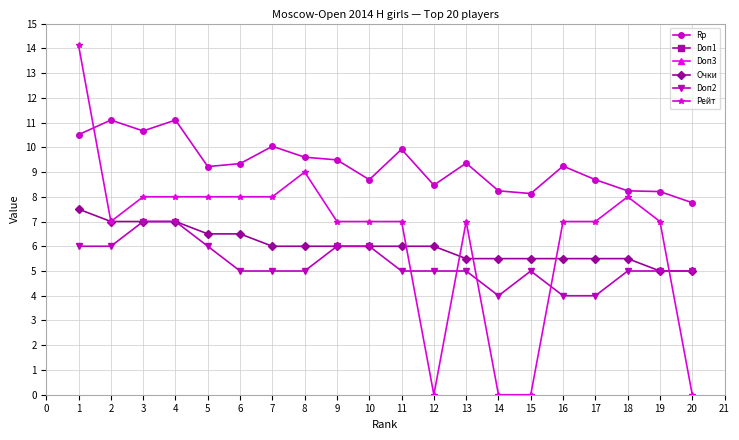

True or false: Рейт has more than 1 points higher than both neighbors.

True